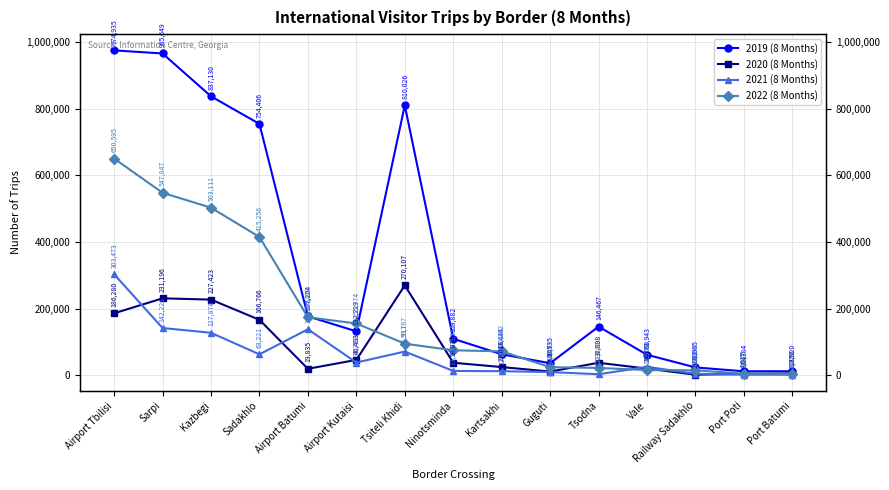

Reading right to left, extract all data points from this chart.

2019 (8 Months): Port Batumi=12520	Port Poti=12384	Railway Sadakhlo=23965	Vale=61943	Tsodna=146467	Guguti=36535	Kartsakhi=63444	Ninotsminda=109882	Tsiteli Khidi=810026	Airport Kutaisi=132229	Airport Batumi=177204	Sadakhlo=754406	Kazbegi=837130	Sarpi=965649	Airport Tbilisi=974935
2020 (8 Months): Port Batumi=5852	Port Poti=4617	Railway Sadakhlo=2183	Vale=20373	Tsodna=37898	Guguti=11547	Kartsakhi=25016	Ninotsminda=38011	Tsiteli Khidi=270107	Airport Kutaisi=46493	Airport Batumi=19835	Sadakhlo=166766	Kazbegi=227423	Sarpi=231196	Airport Tbilisi=186280
2021 (8 Months): Port Batumi=2229	Port Poti=2167	Railway Sadakhlo=4805	Vale=25700	Tsodna=3522	Guguti=9993	Kartsakhi=12625	Ninotsminda=13525	Tsiteli Khidi=71517	Airport Kutaisi=38712	Airport Batumi=138395	Sadakhlo=63221	Kazbegi=127878	Sarpi=142221	Airport Tbilisi=303473
2022 (8 Months): Port Batumi=4275	Port Poti=5176	Railway Sadakhlo=15156	Vale=15994	Tsodna=22449	Guguti=24695	Kartsakhi=72202	Ninotsminda=75355	Tsiteli Khidi=95167	Airport Kutaisi=155774	Airport Batumi=174423	Sadakhlo=415256	Kazbegi=503111	Sarpi=547847	Airport Tbilisi=650595